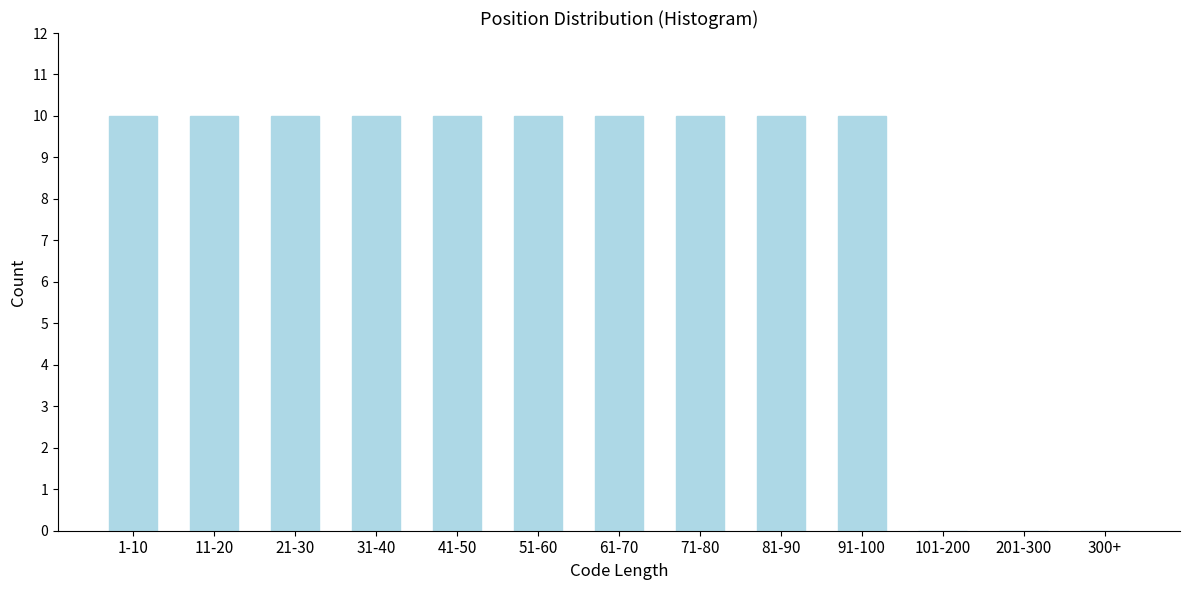

Reading left to right, what are all the values shown in this chart?

1-10=10	11-20=10	21-30=10	31-40=10	41-50=10	51-60=10	61-70=10	71-80=10	81-90=10	91-100=10	101-200=0	201-300=0	300+=0